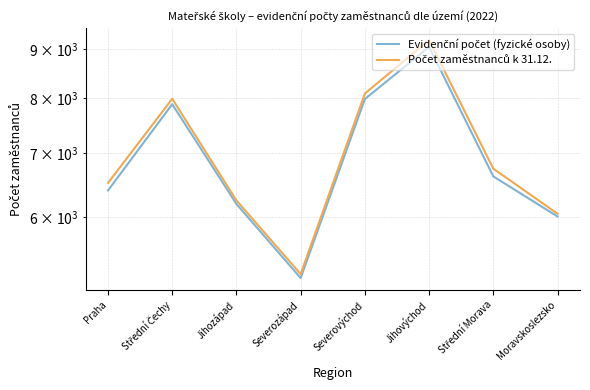

What is the greatest value displayed?

9204.0